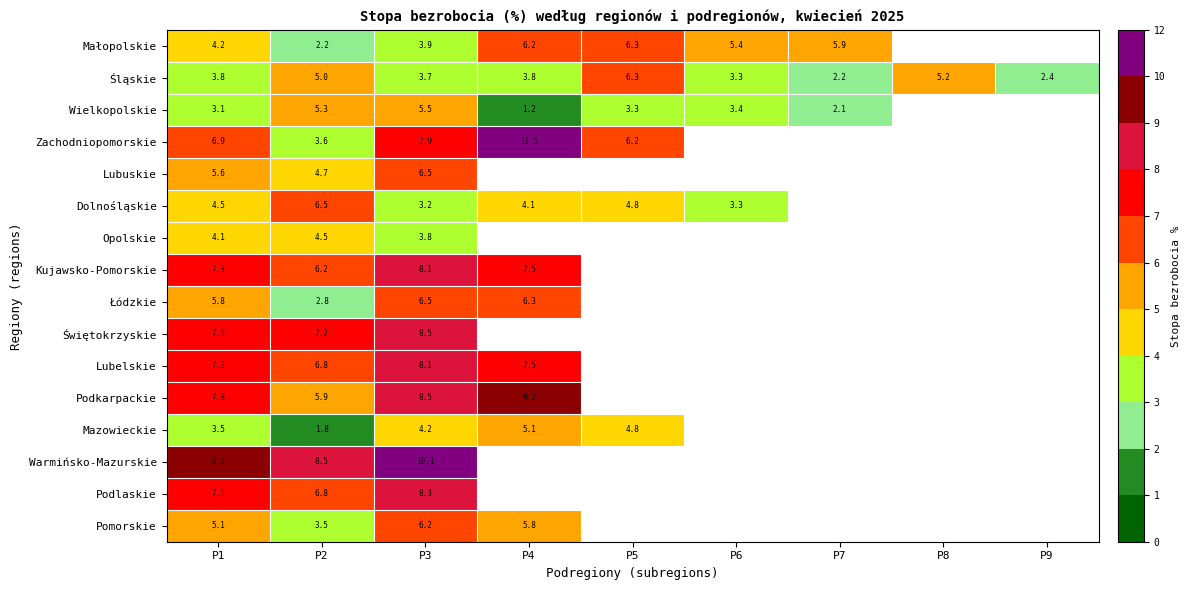

The Dolnośląskie series shows 7.6 at P5. True or false?

False